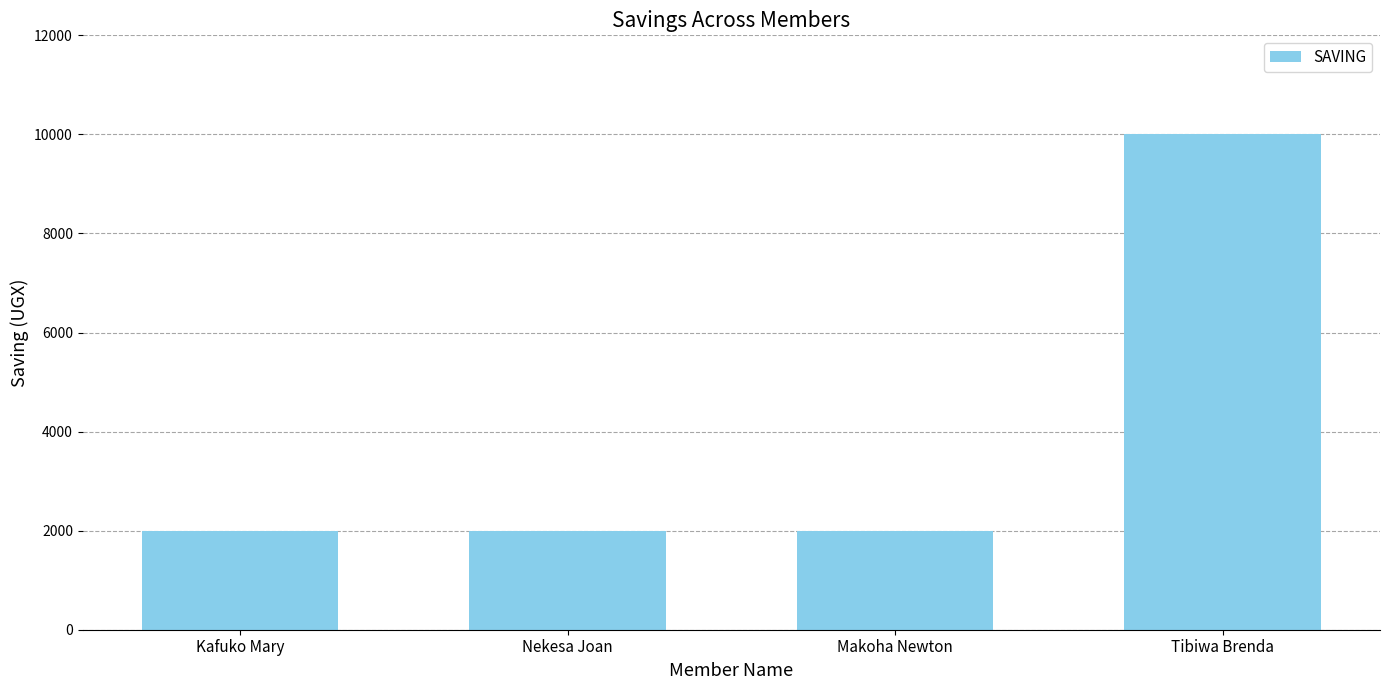

What is the sum of the values at Tibiwa Brenda and Kafuko Mary?

12000